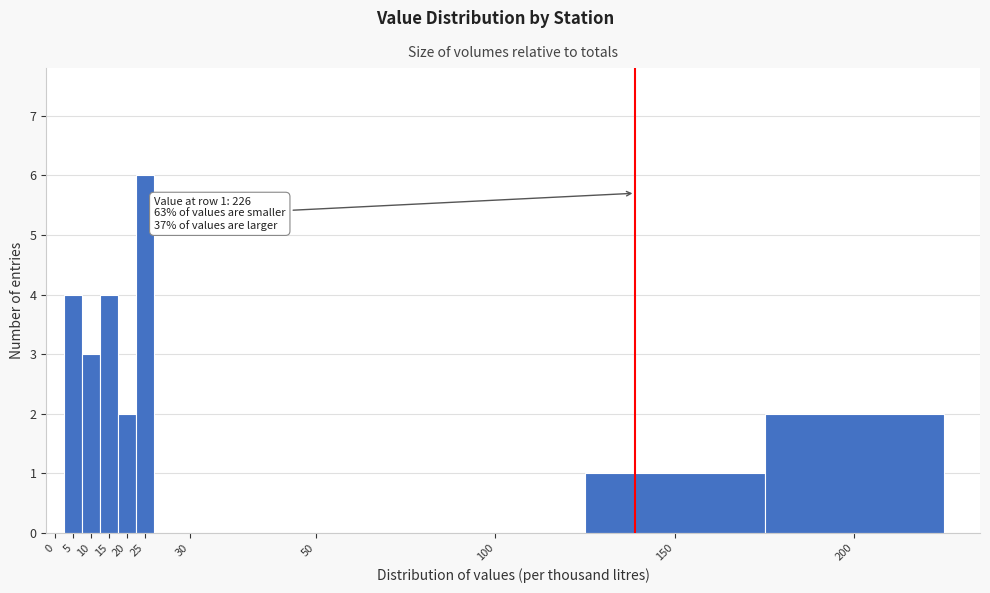

Reading right to left, extract all data points from this chart.

200=2	150=1	100=0	50=0	30=0	25=6	20=2	15=4	10=3	5=4	0=0